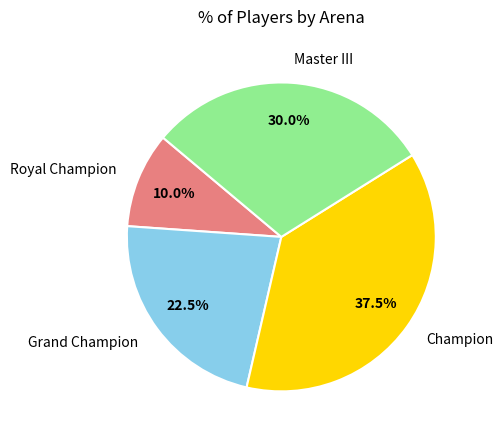

What is the ratio of the value at Royal Champion to the value at Master III?

0.3